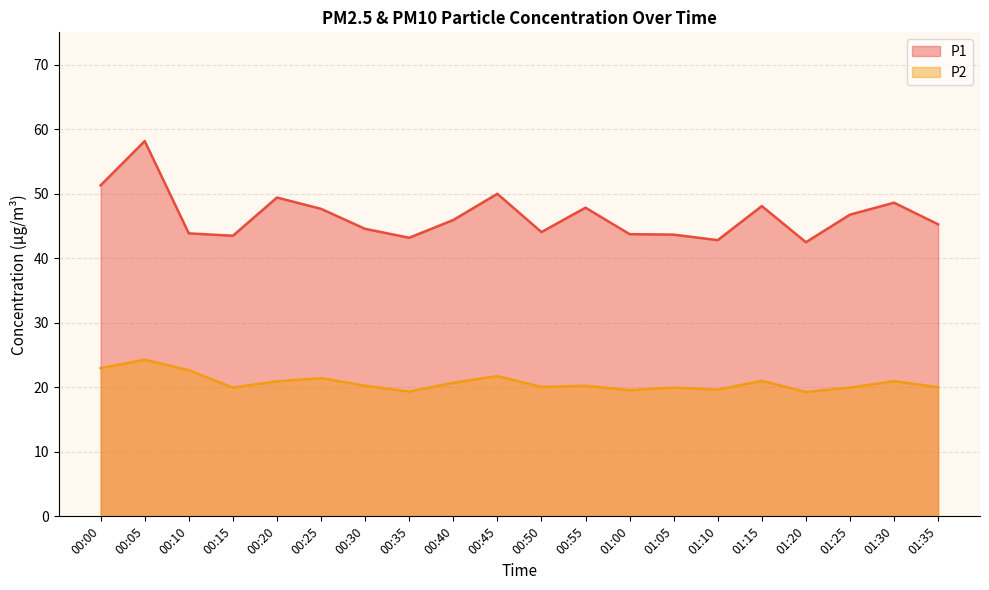

What is the greatest value displayed?

58.1